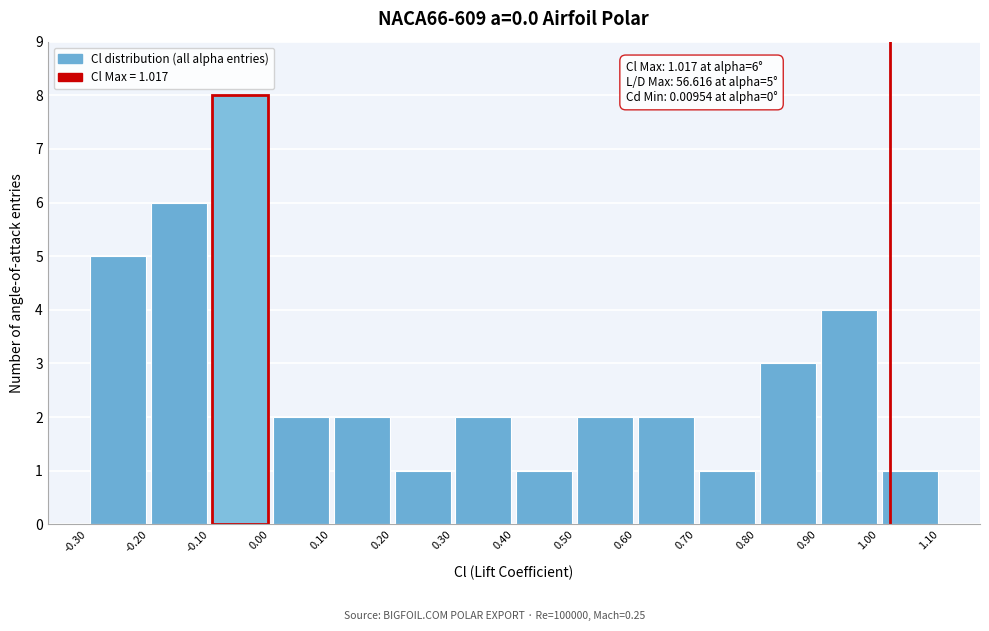

Which range on the x-axis has the tallest bar?

-0.10 to 0.00